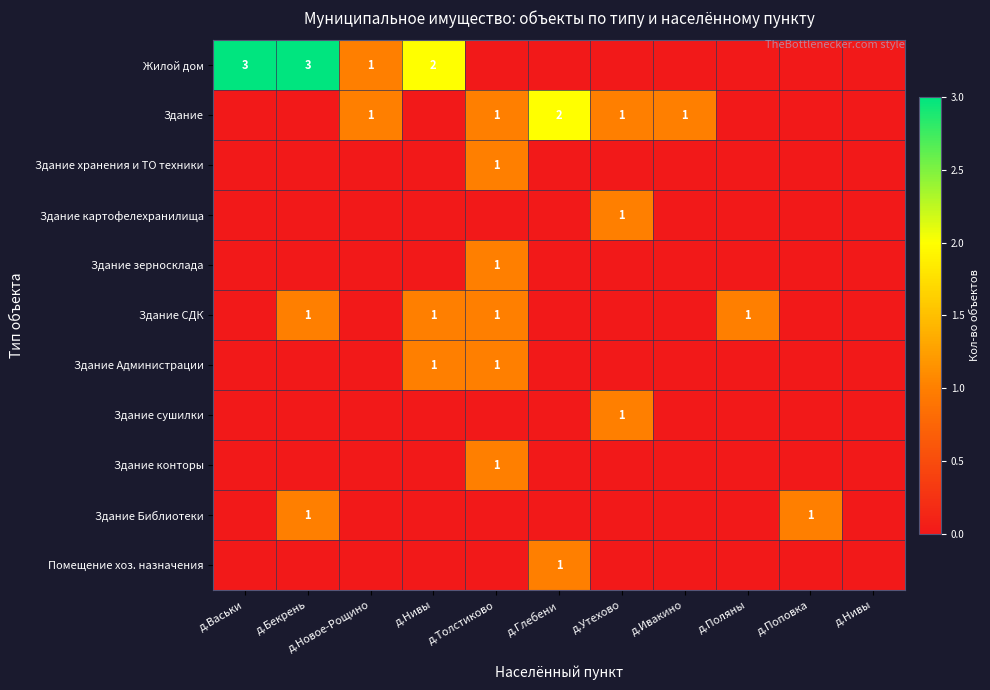

Which has a higher value, д.Утехово or д.Нивы?

д.Утехово